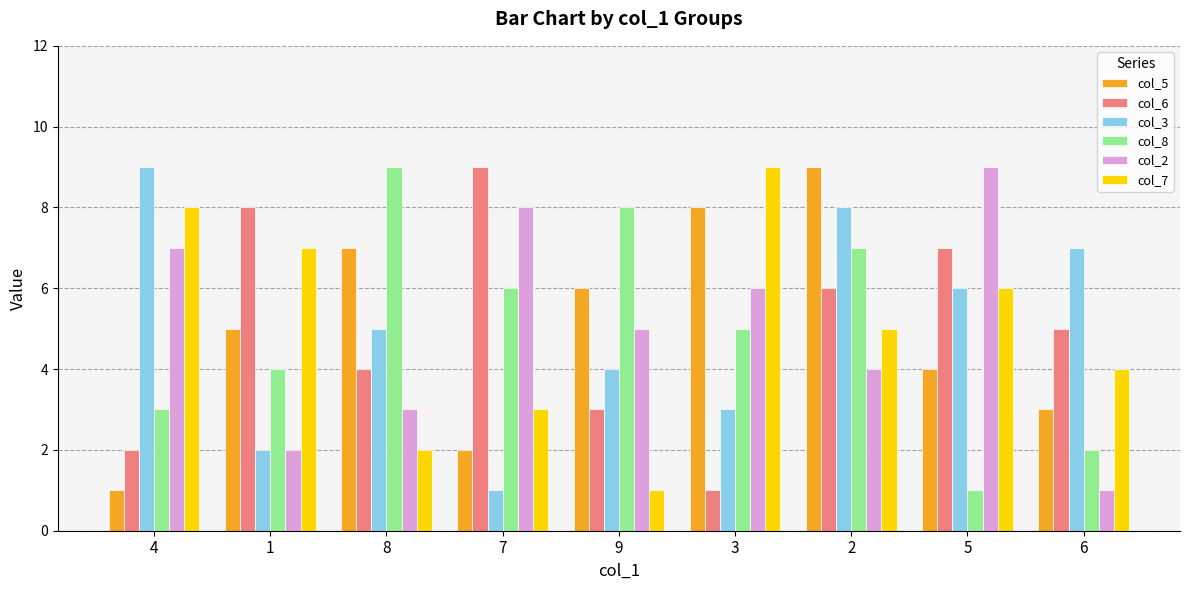

Which series changed the most between 1 and 3?

col_6